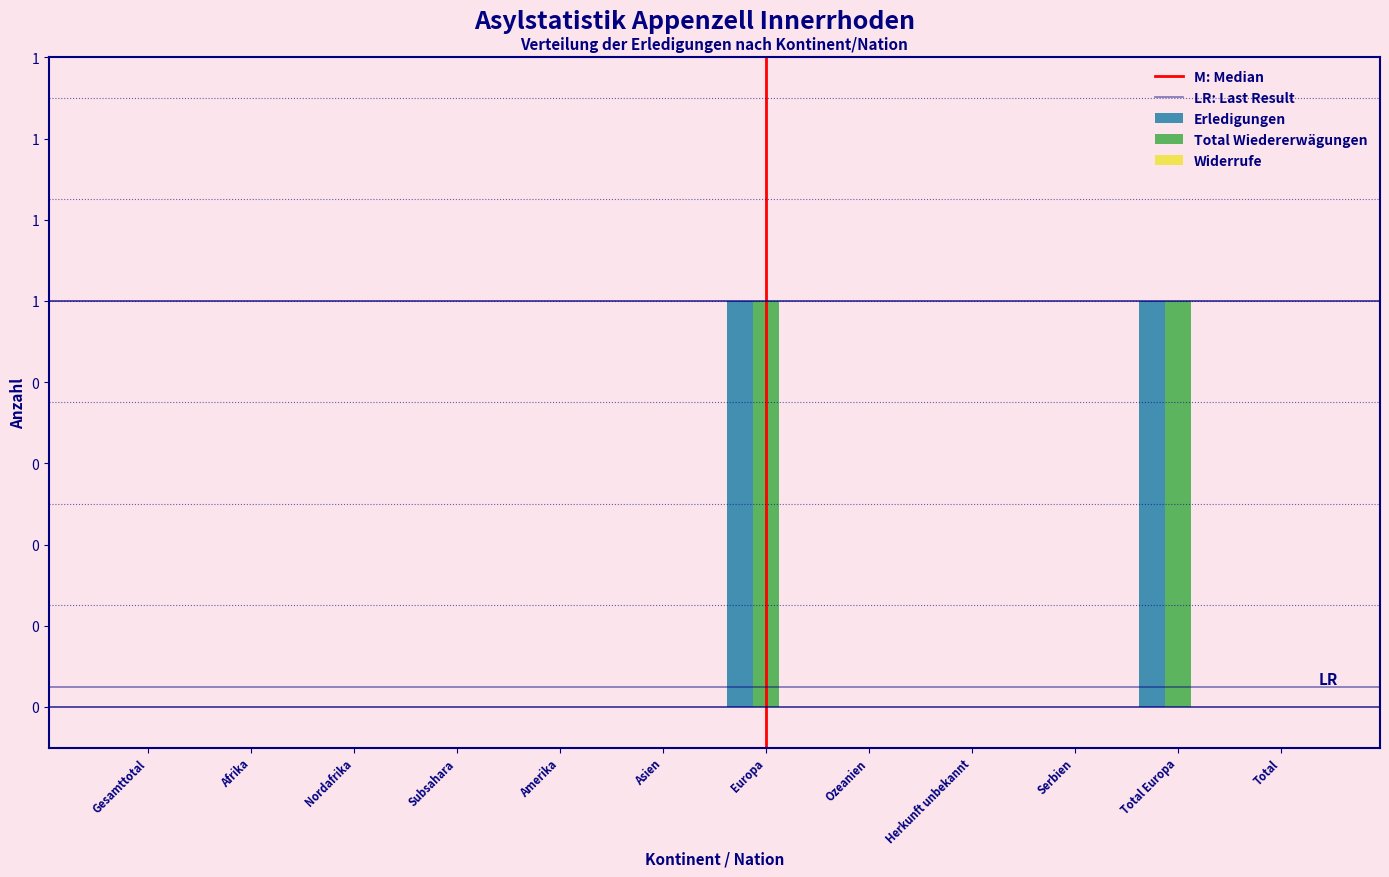

Are the bars grouped side by side (vs. stacked)?

Yes